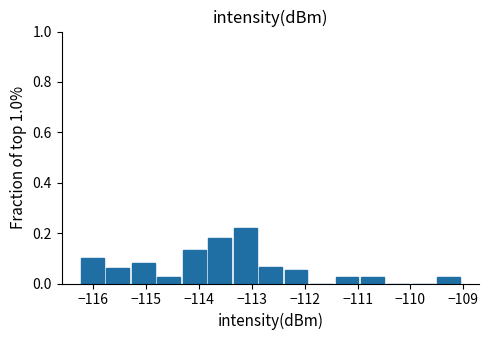

Reading left to right, list every bar in this chart as the range it spans on the x-axis followed by its height. Neither the bar edges nor the heights are printed on the chart, so give them approximately, as read against the axes.

-116.3 to -115.8: 0.10
-115.8 to -115.3: 0.06
-115.3 to -114.8: 0.08
-114.8 to -114.3: 0.02
-114.3 to -113.9: 0.14
-113.9 to -113.4: 0.18
-113.4 to -112.9: 0.22
-112.9 to -112.4: 0.06
-112.4 to -111.9: 0.06
-111.9 to -111.4: 0
-111.4 to -111.0: 0.02
-111.0 to -110.5: 0.02
-110.5 to -110.0: 0
-110.0 to -109.5: 0
-109.5 to -109.0: 0.02